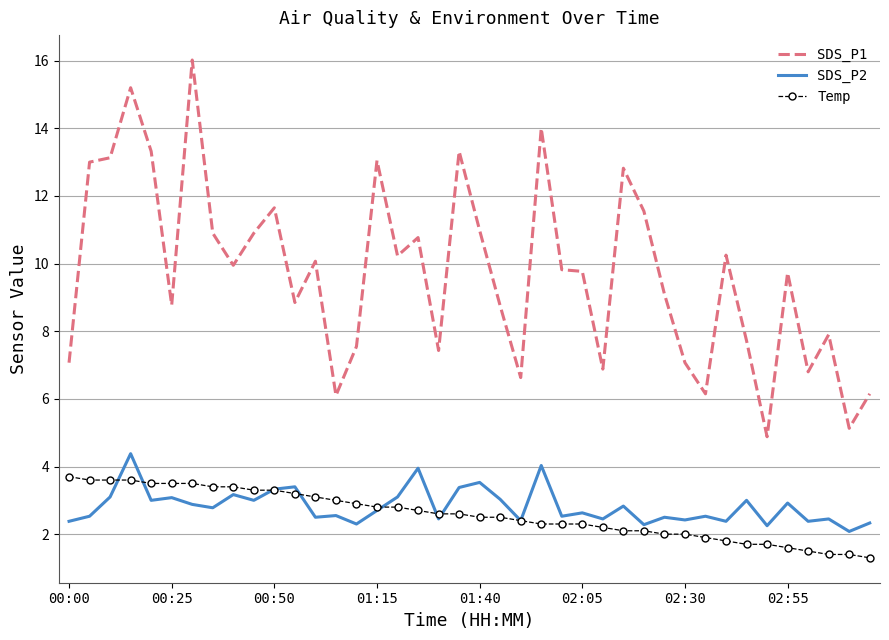

Which series has the largest range (max minus min)?

SDS_P1